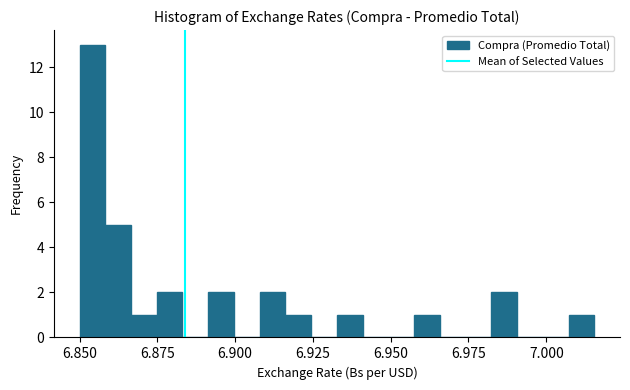

Around what value on the x-axis is the tallest bar? Give the approximate position of its centre, as read against the axis.

6.855